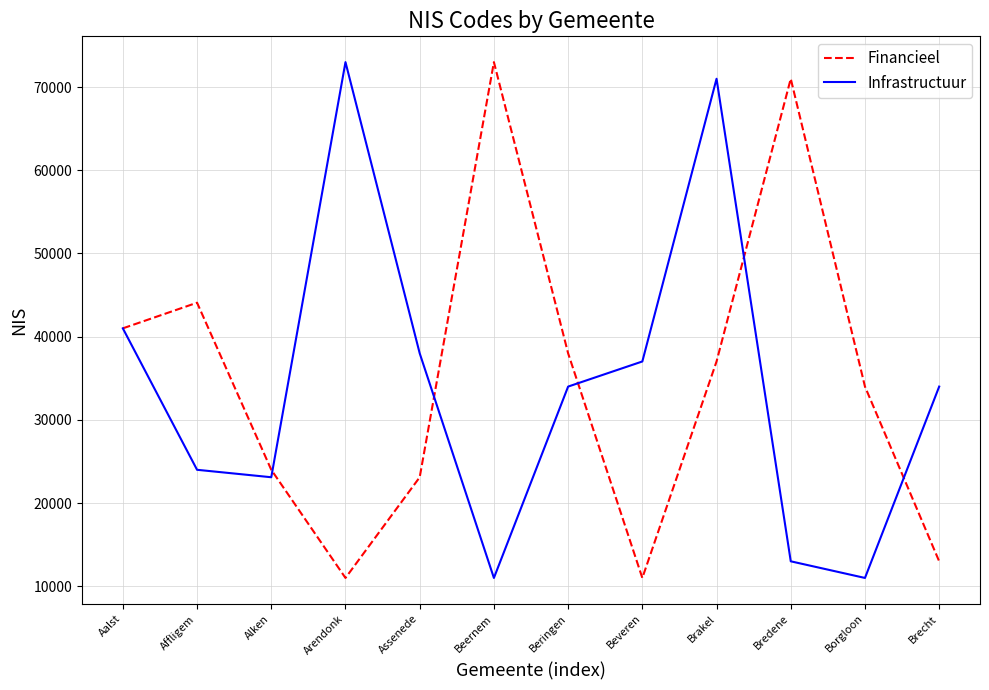

True or false: Infrastructuur has more than 0 interior local peaks.

True